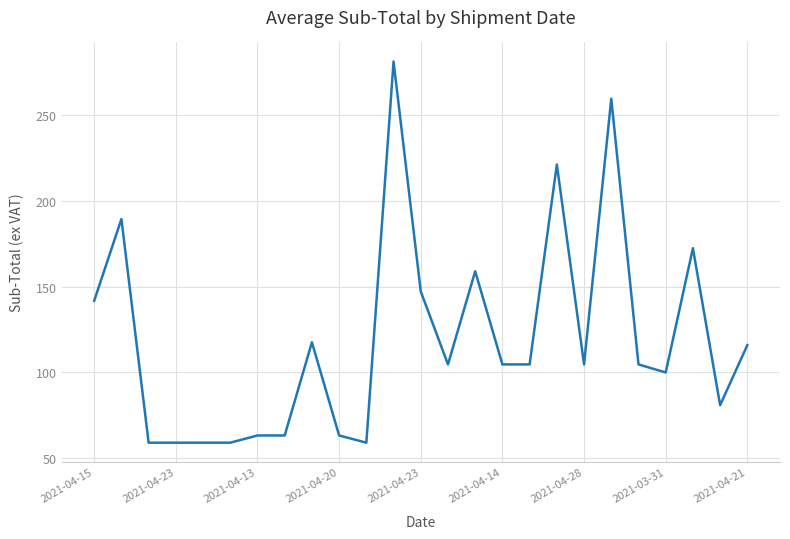

What is the greatest value displayed?

281.5